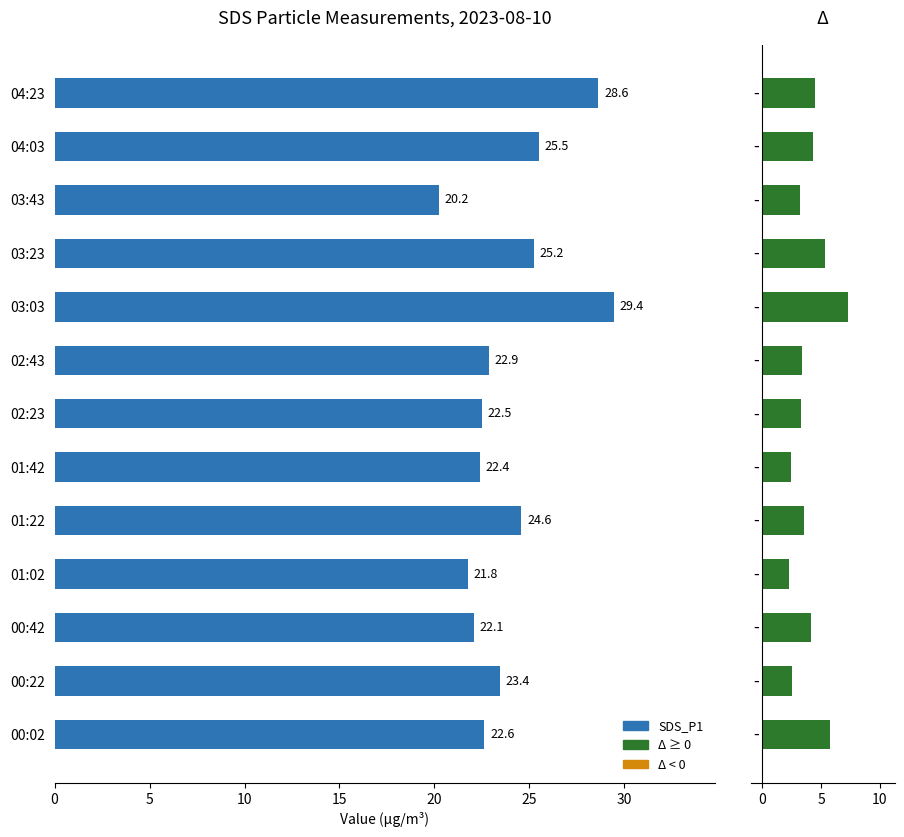

How many series are shown in this chart?

2